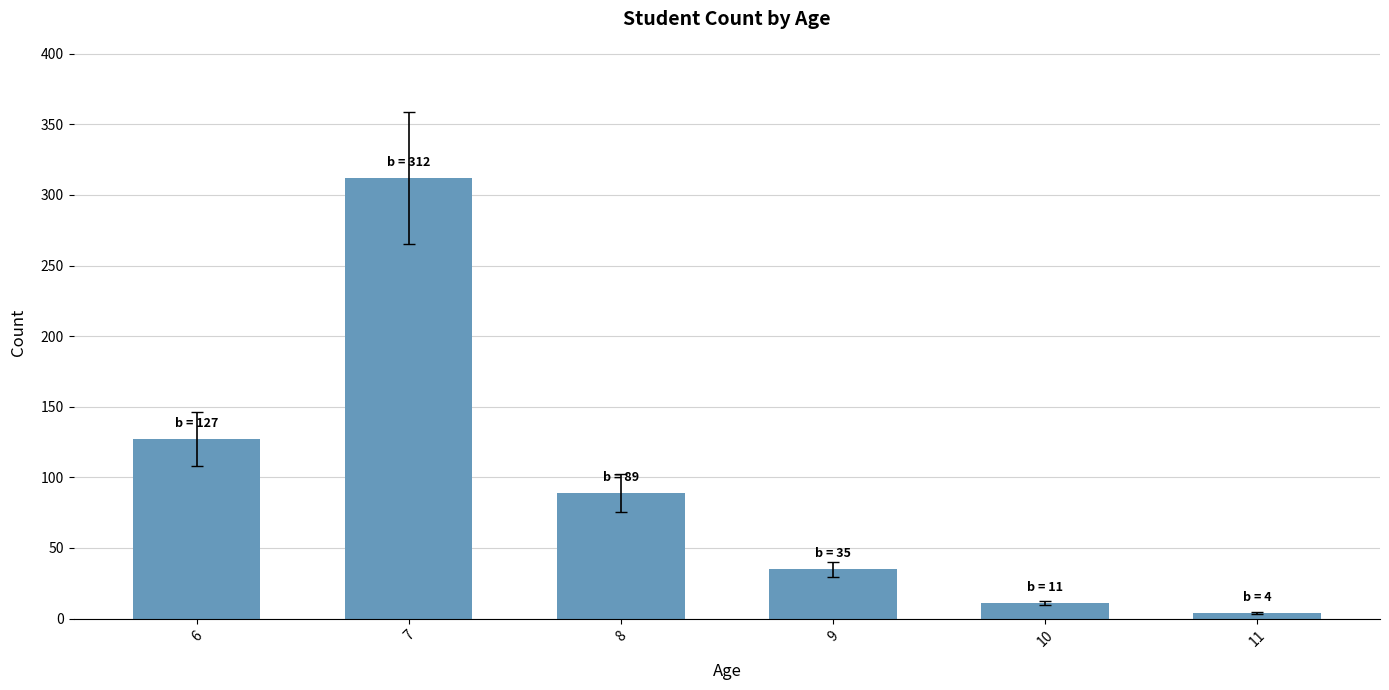

At which category does the chart reach its minimum across all series?

11